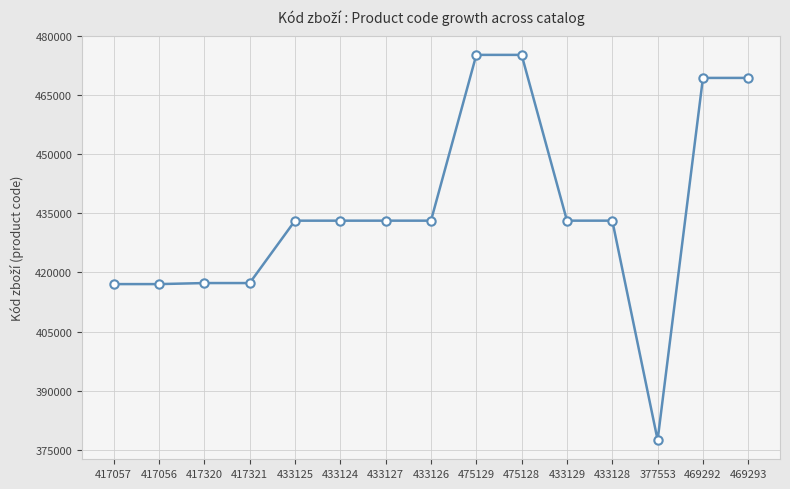

What is the sum of the values at 433126 and 433125?

866251